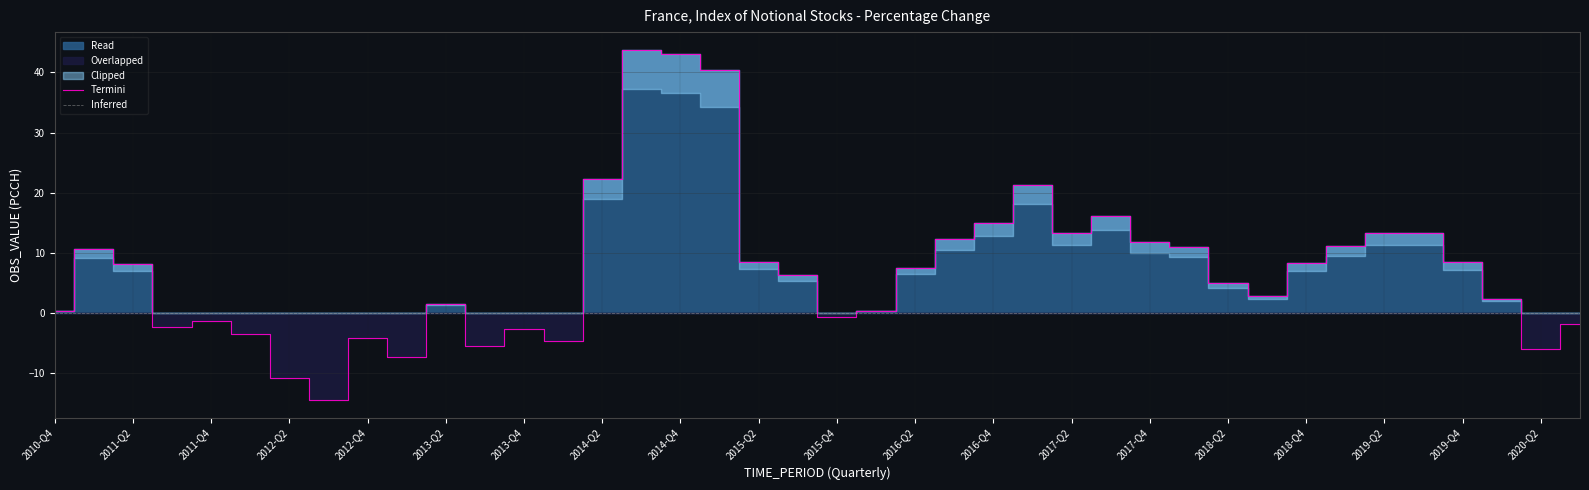

What is the highest value of the Termini series?

43.8